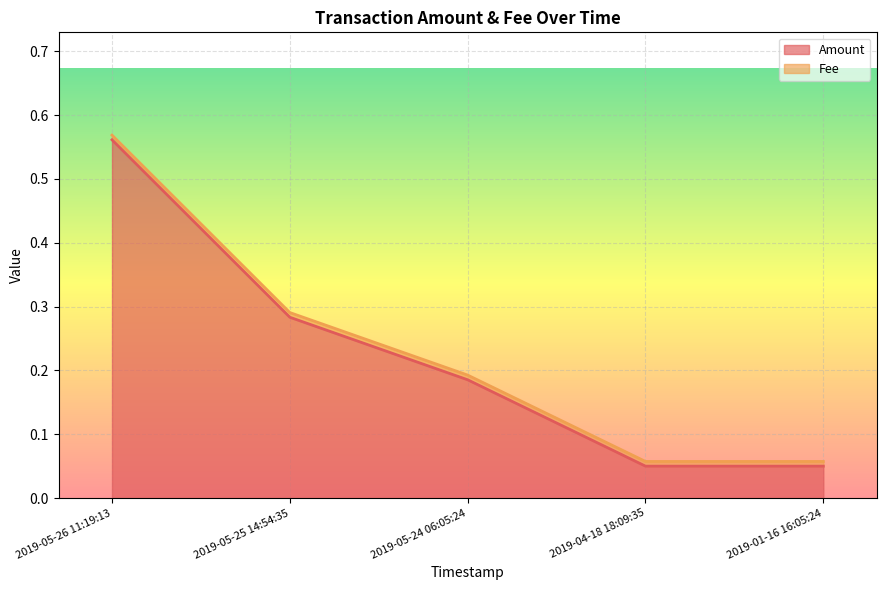

What is the label of the 5th point from the left?

2019-01-16 16:05:24